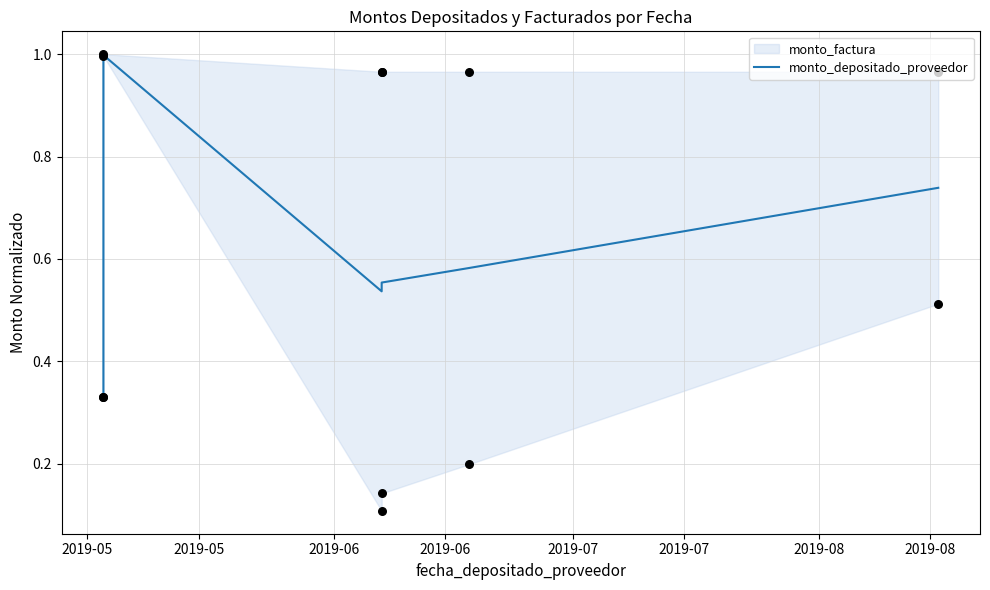

Which has a higher value, 2019-06 or 2019-06?

2019-06